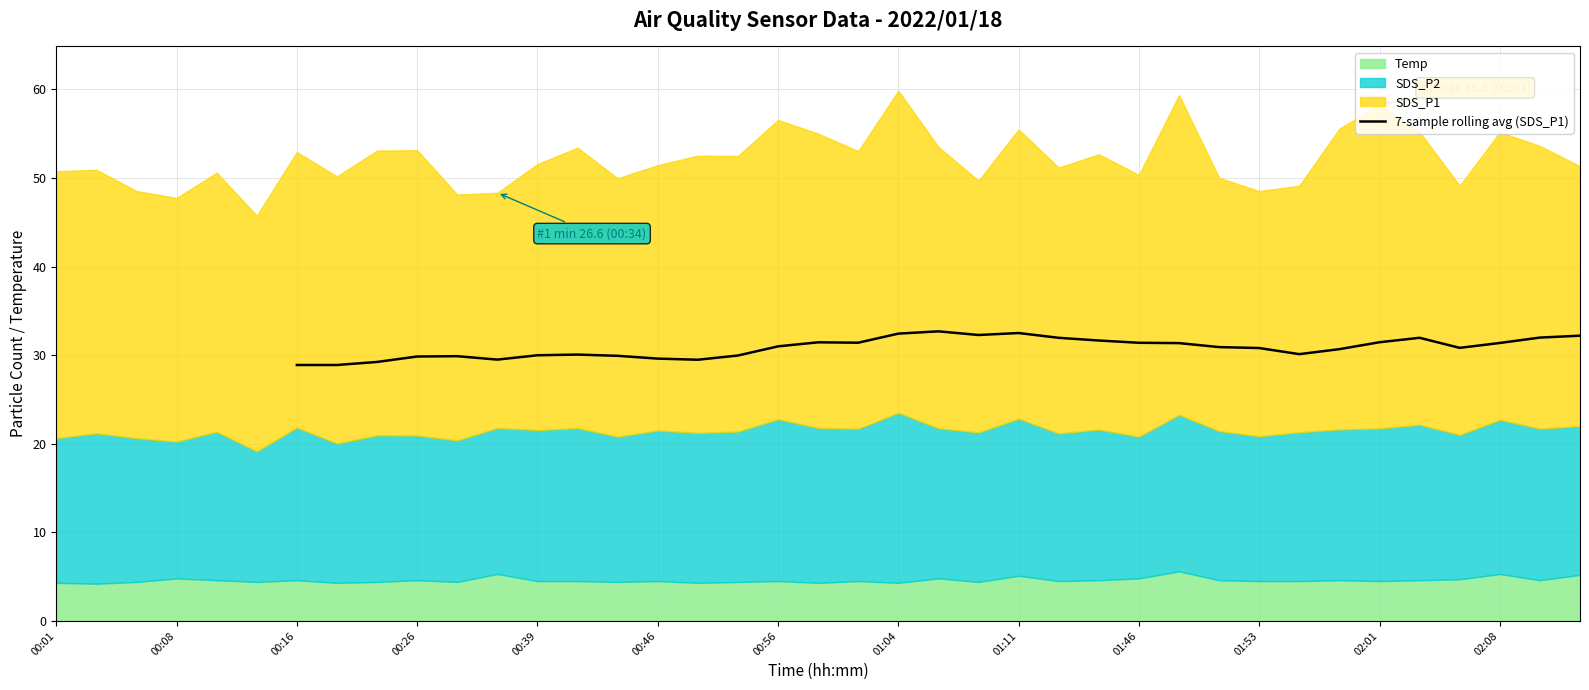

What is the value of the 2nd point from the left?

28.9